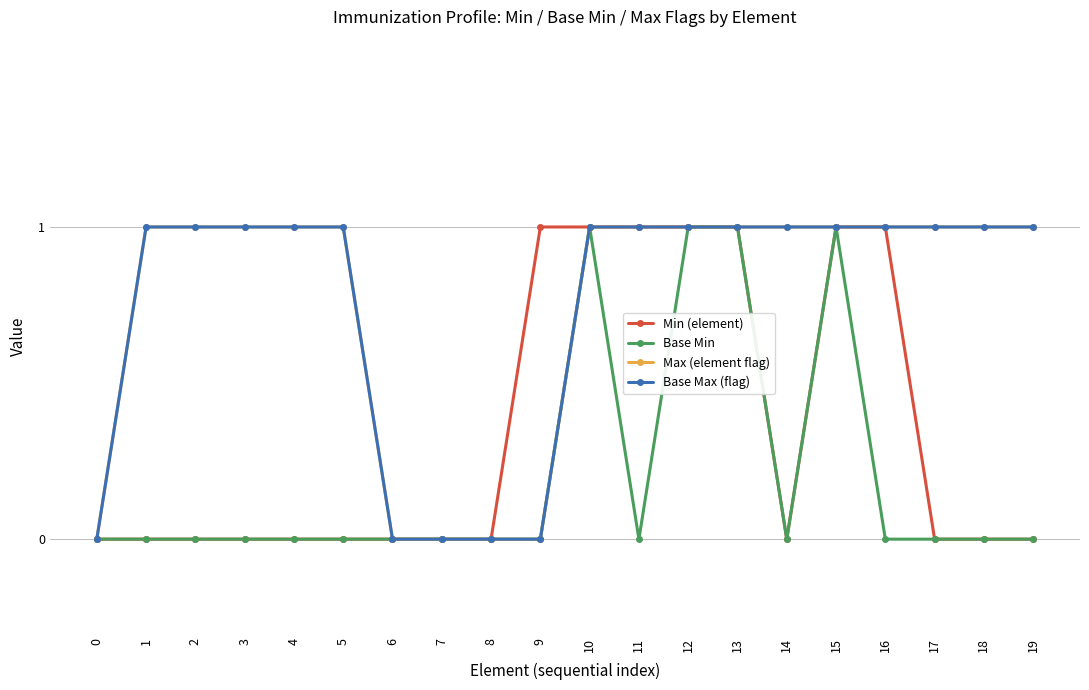

The value of Base Max (flag) at 1 is 1. True or false?

True